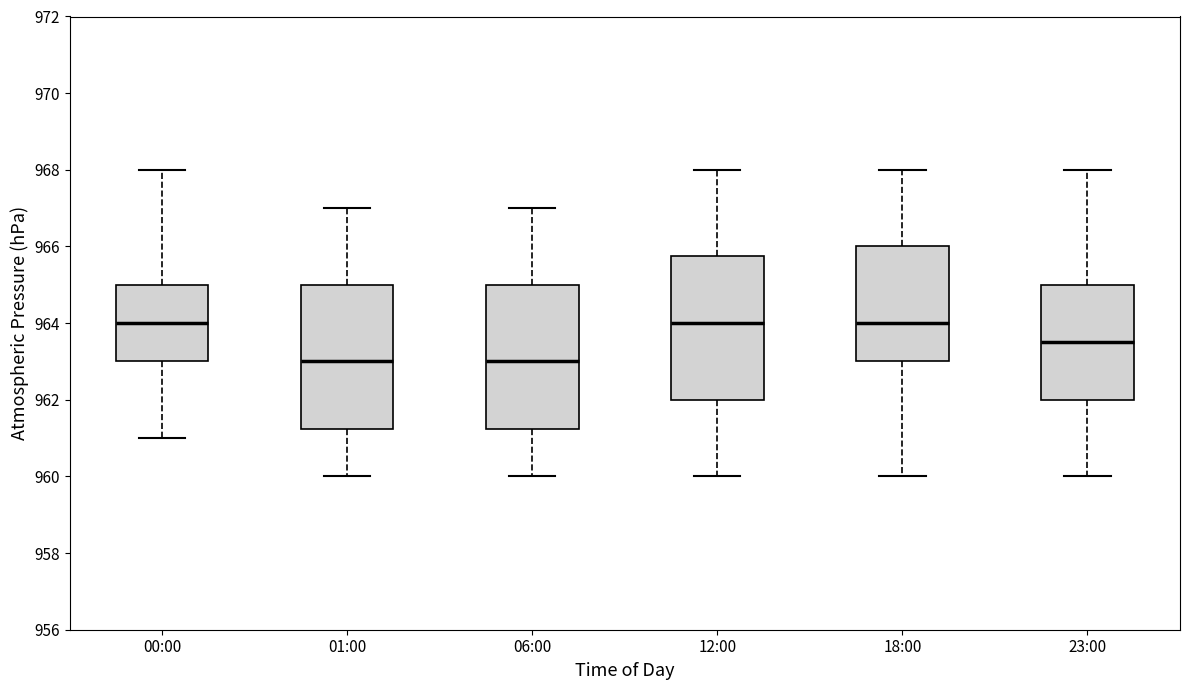

Reading left to right, read every box against the y-axis: the position of its median line, the range the box covers, and the ends of its whiskers. The values are not printed on the chart, so give them approximately, as read against the axis.

00:00: median 964.0, box 963.0 to 965.0, whiskers 961.0 to 968.0
01:00: median 963.0, box 961.2 to 965.0, whiskers 960.0 to 967.0
06:00: median 963.0, box 961.2 to 965.0, whiskers 960.0 to 967.0
12:00: median 964.0, box 962.0 to 965.8, whiskers 960.0 to 968.0
18:00: median 964.0, box 963.0 to 966.0, whiskers 960.0 to 968.0
23:00: median 963.6, box 962.0 to 965.0, whiskers 960.0 to 968.0